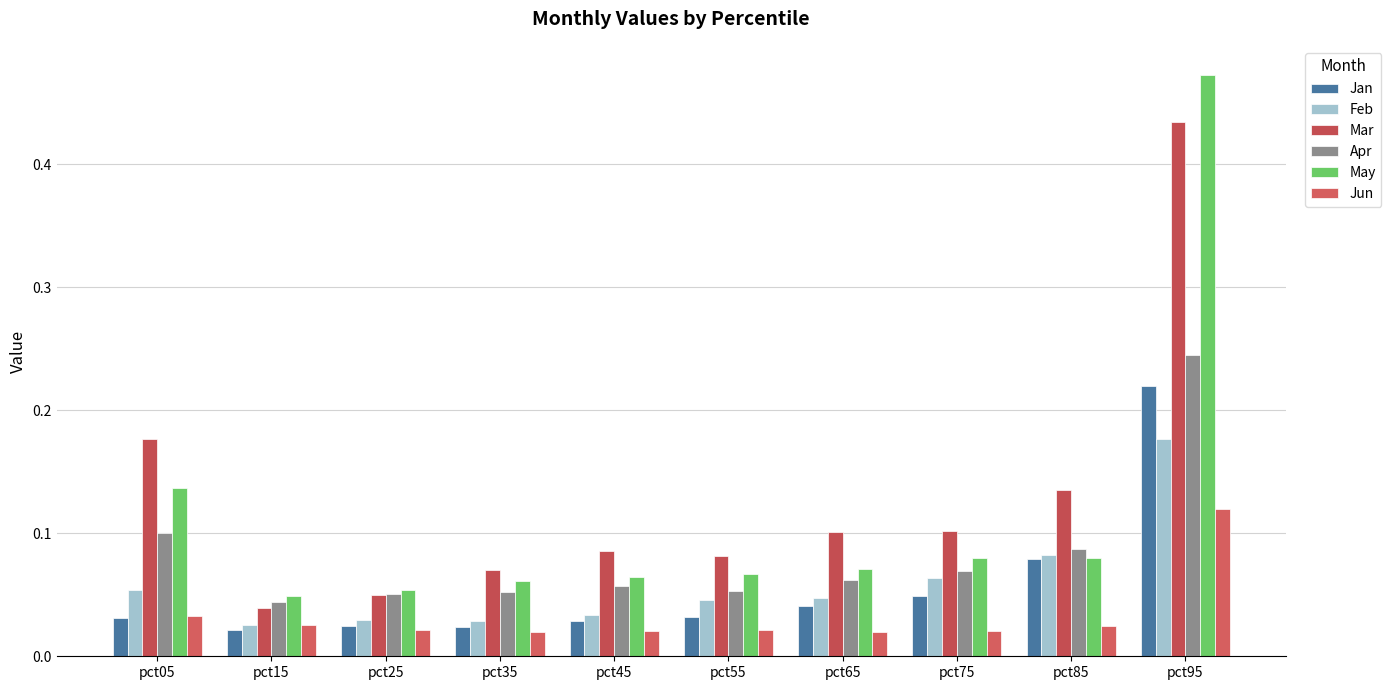

Does the chart contain stacked bars?

No